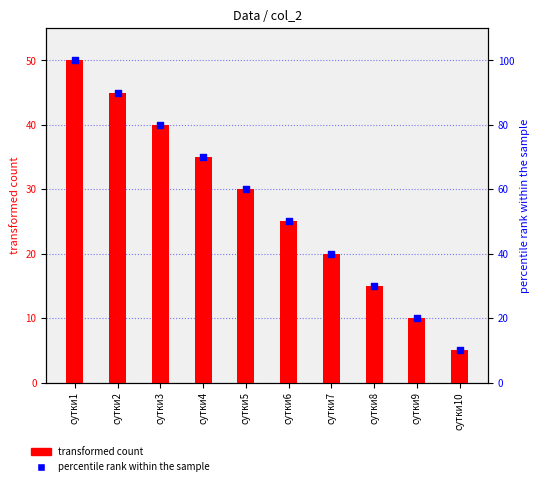

What are all the series names shown in the legend?

transformed count, percentile rank within the sample